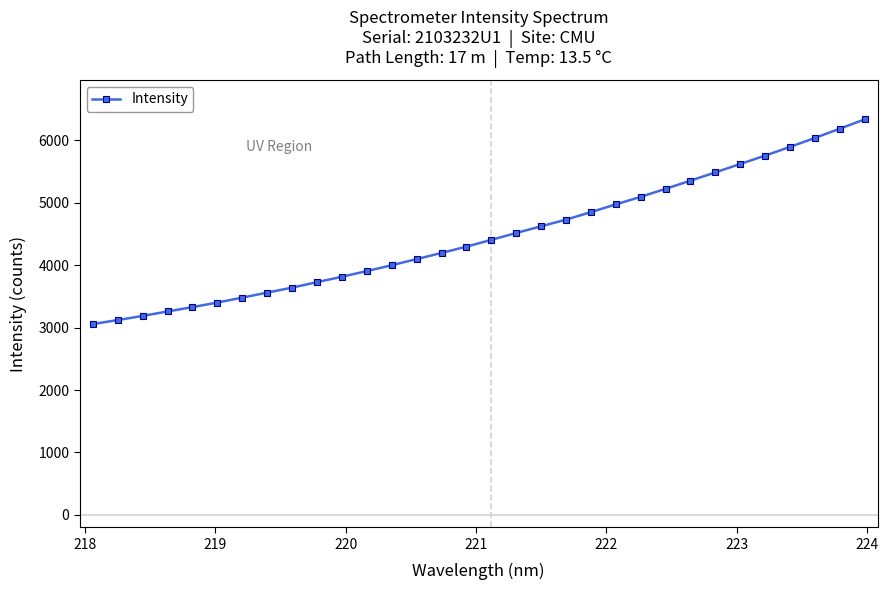

Reading right to left, extract all data points from this chart.

6337.8	6188.5	6040.4	5896.8	5757.4	5623.1	5488.9	5355.9	5224.9	5096.7	4975.7	4851.9	4731.5	4624.6	4517.3	4407.5	4298.6	4197.7	4098.6	4000.8	3906.7	3815.9	3729.2	3641.8	3561.6	3481.5	3402.3	3328.7	3259.7	3187.6	3121.5	3057.2